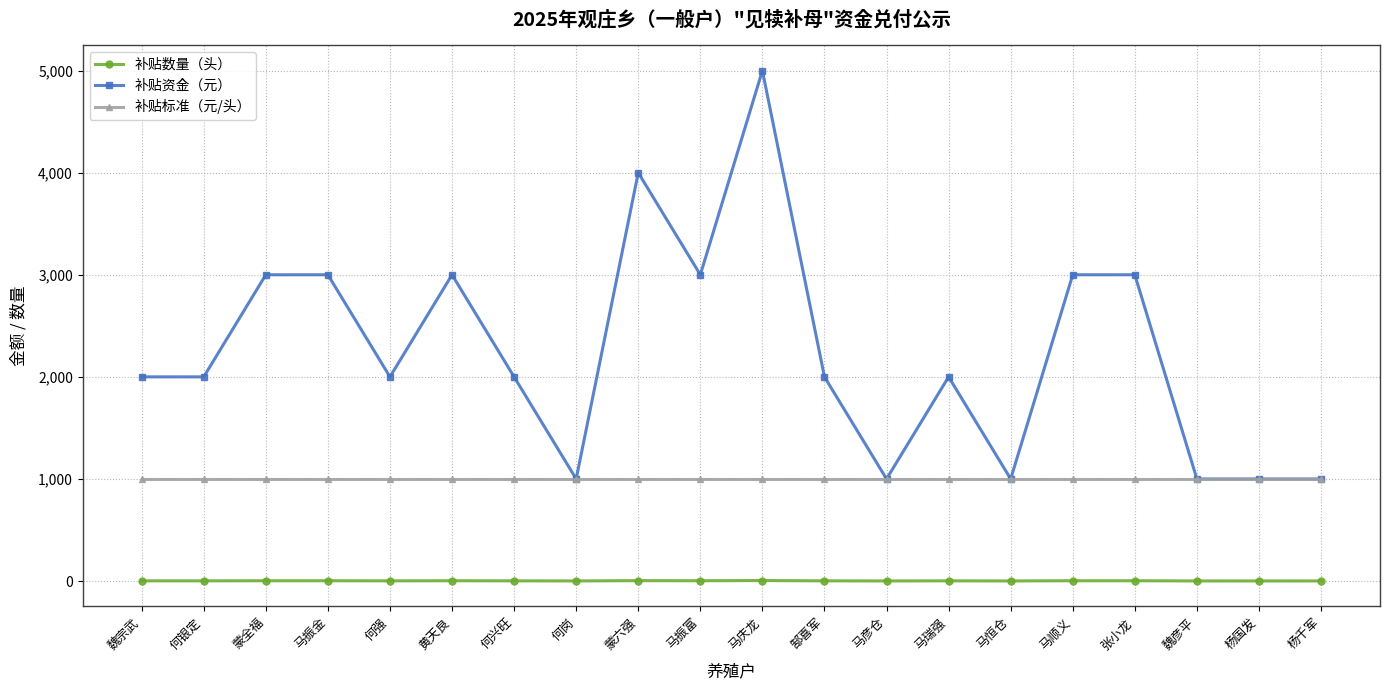

True or false: 补贴资金（元） has more than 1 interior local peaks.

True